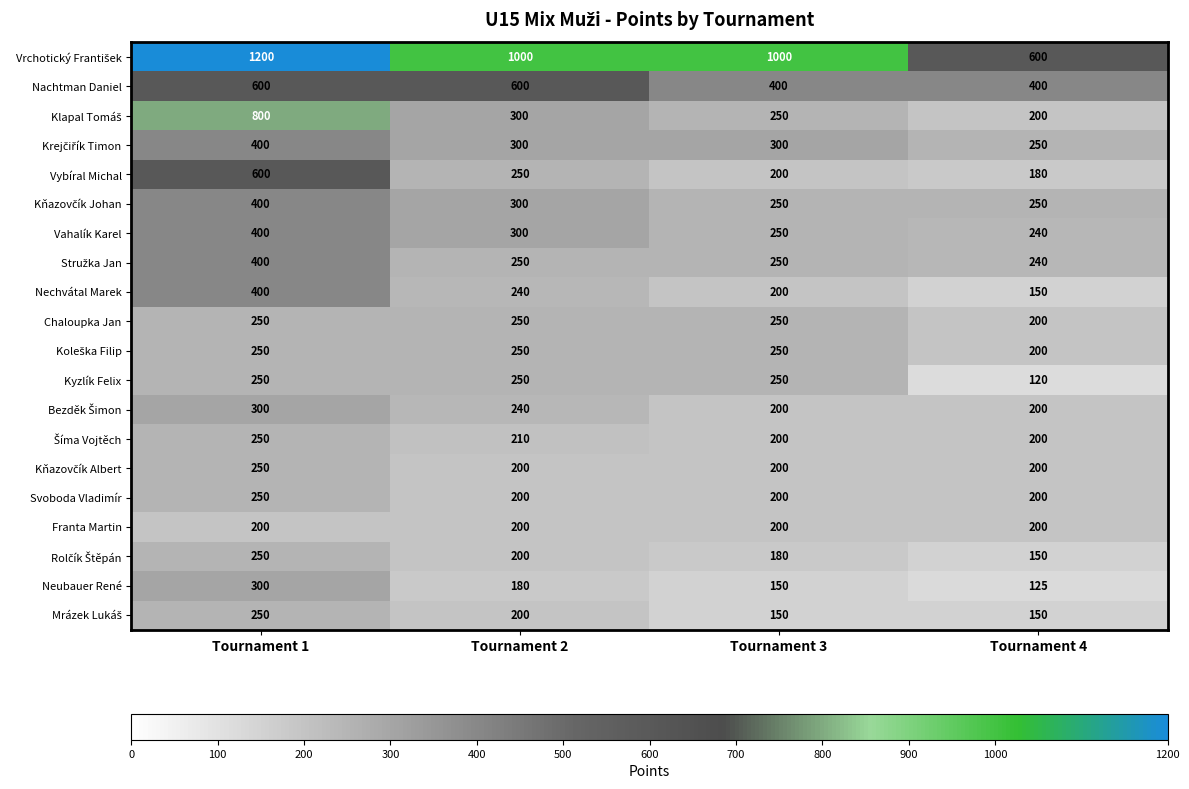

Read the Franta Martin value at Tournament 3.

200